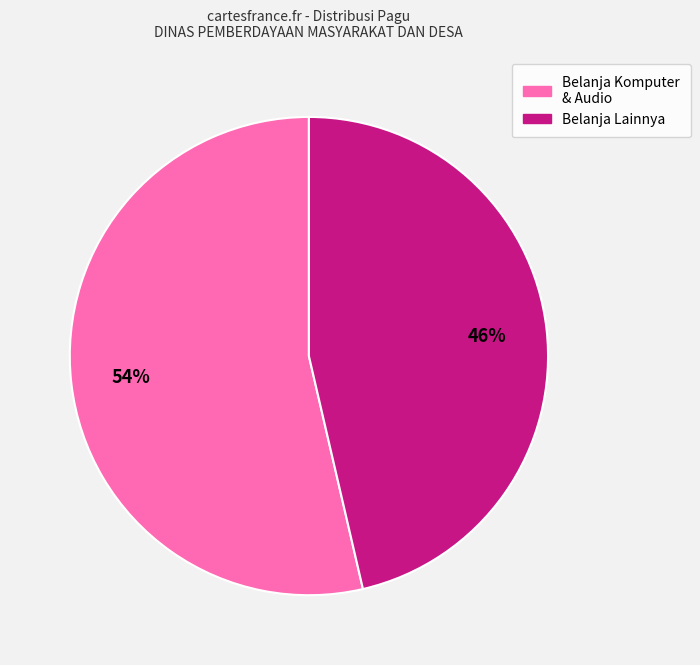

Is there a majority slice in this chart?

Yes